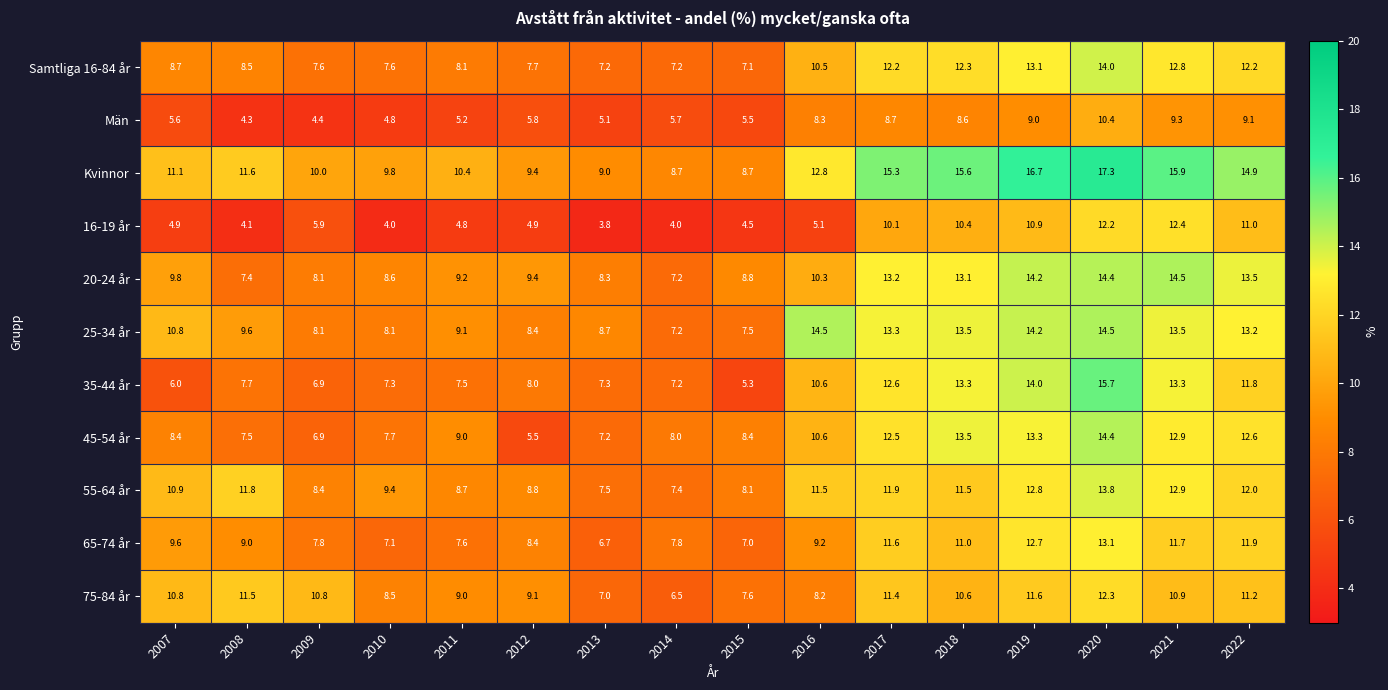

At which label is 55-64 år closest to 10?

2010